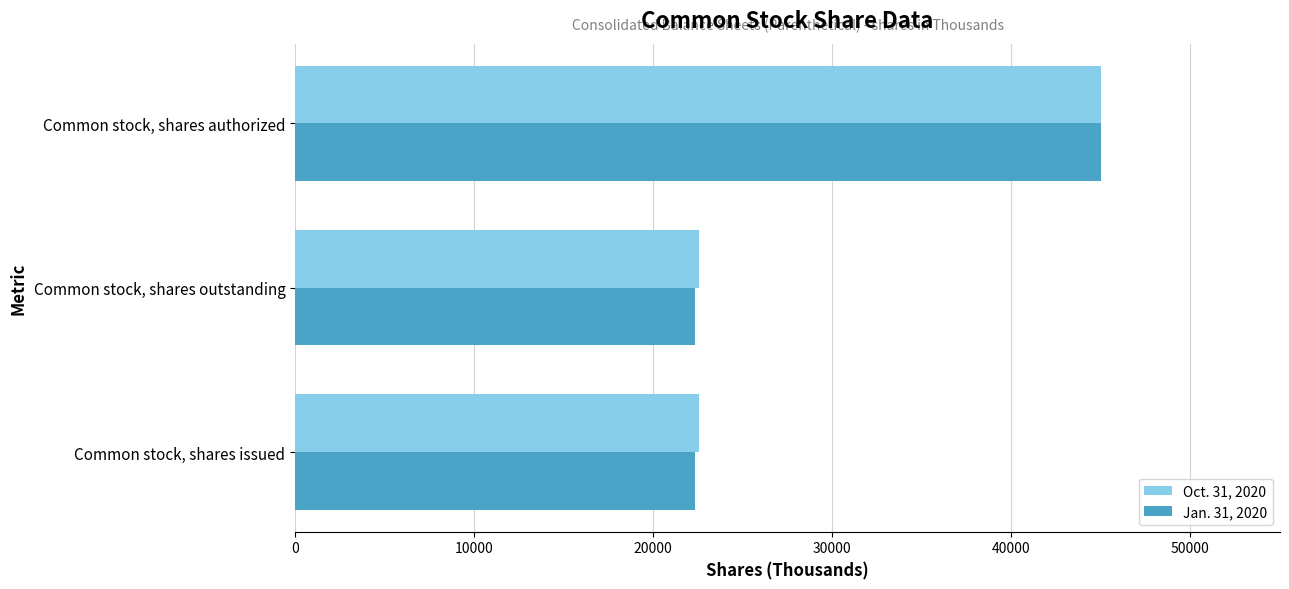

What is the sum of all Oct. 31, 2020 values?

90110